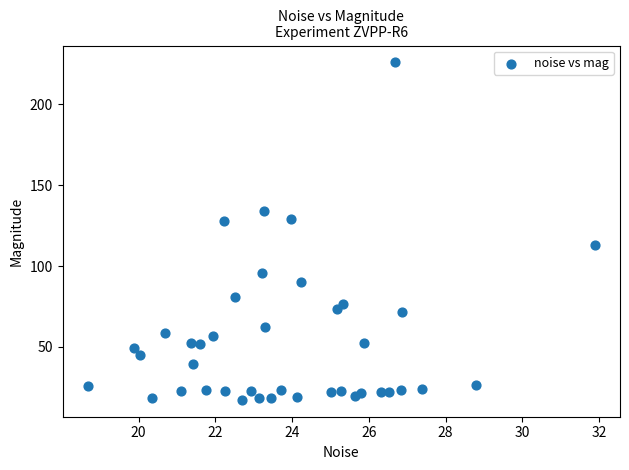

What is the range of X values (max minus min)?

13.2